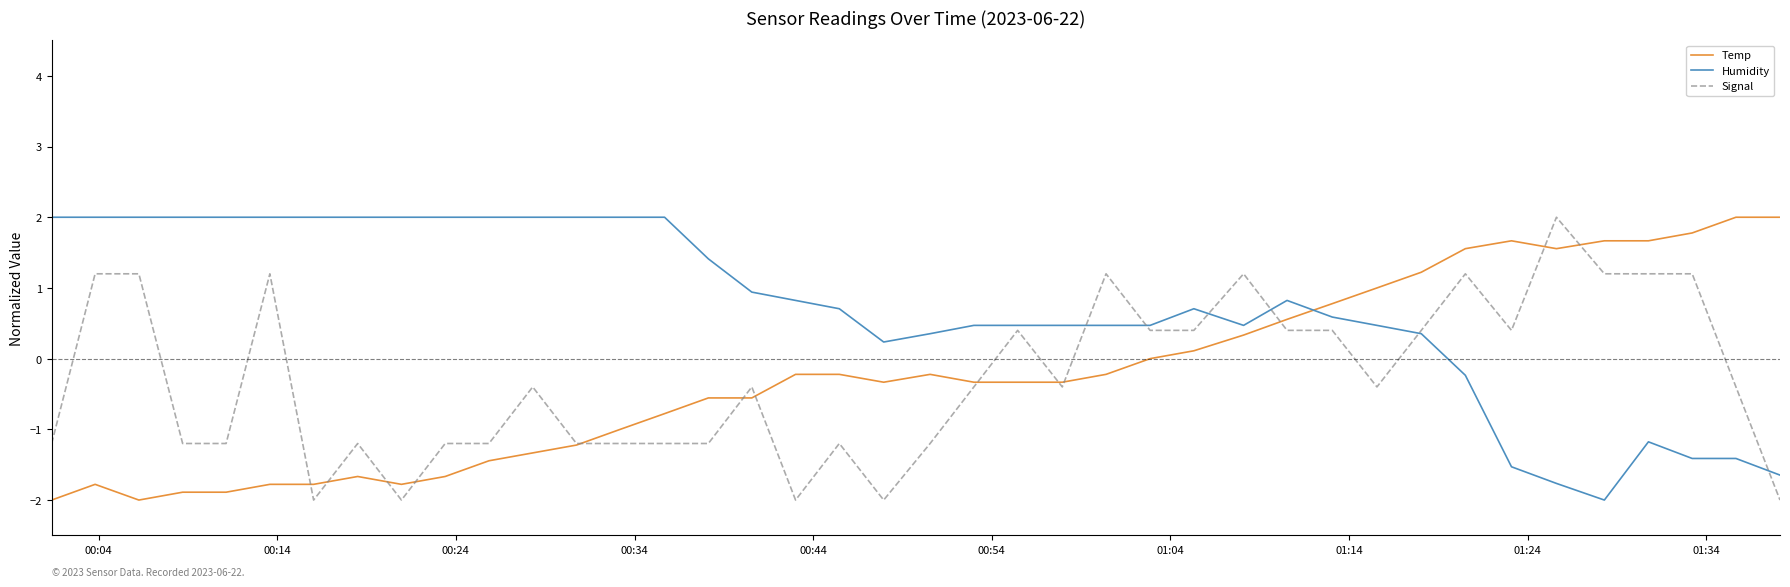

After their last crossing, which series has the higher values: Signal or Humidity?

Humidity